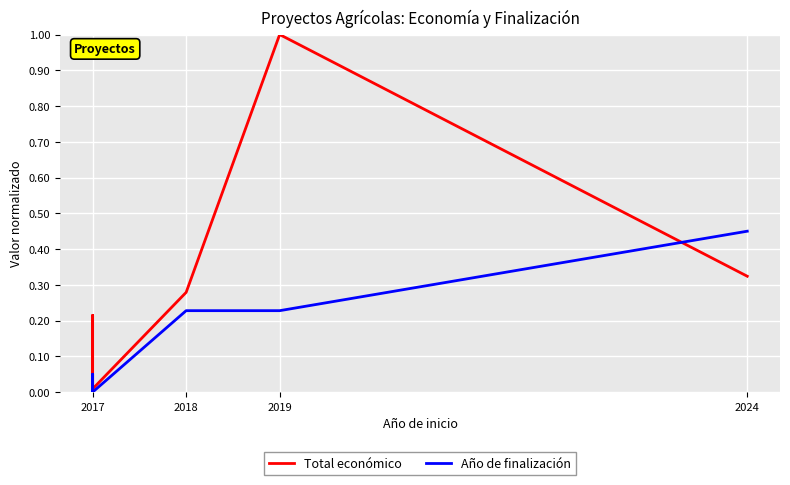

Rank the series by their average value, from highest to lowest.

Total económico, Año de finalización